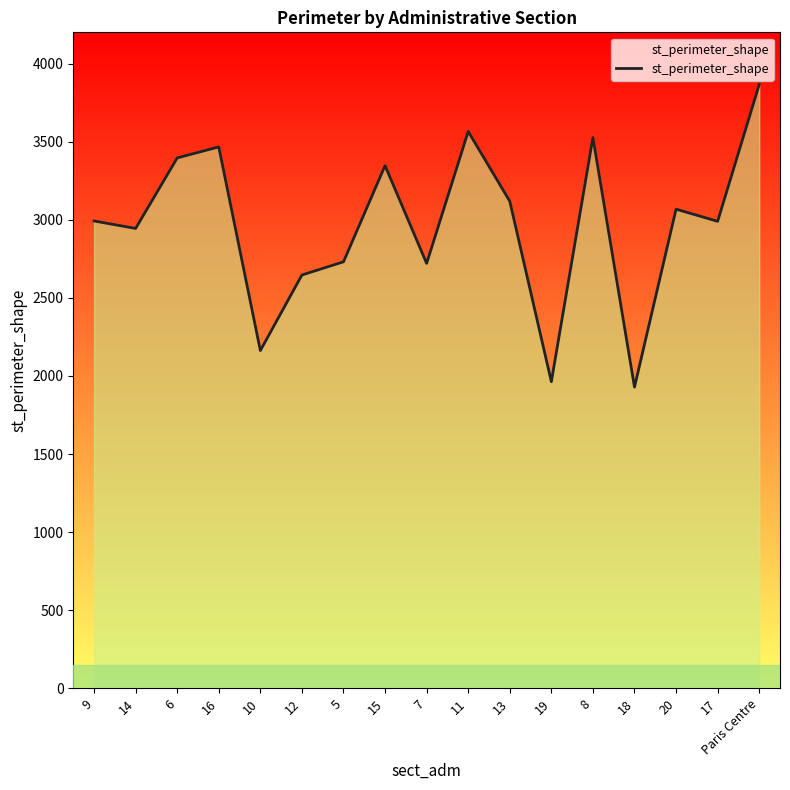

The chart shows a value of 2878.6 at 19. True or false?

False